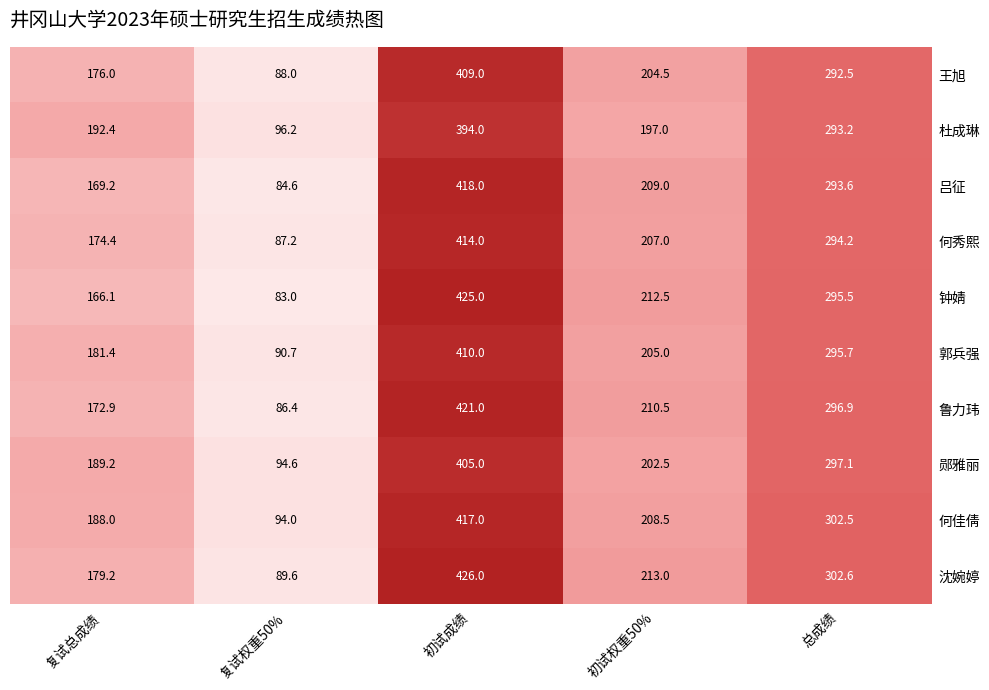

Rank the series by their maximum value, from highest to lowest.

沈婉婷, 钟婧, 鲁力玮, 吕征, 何佳倩, 何秀熙, 郭兵强, 王旭, 郧雅丽, 杜成琳